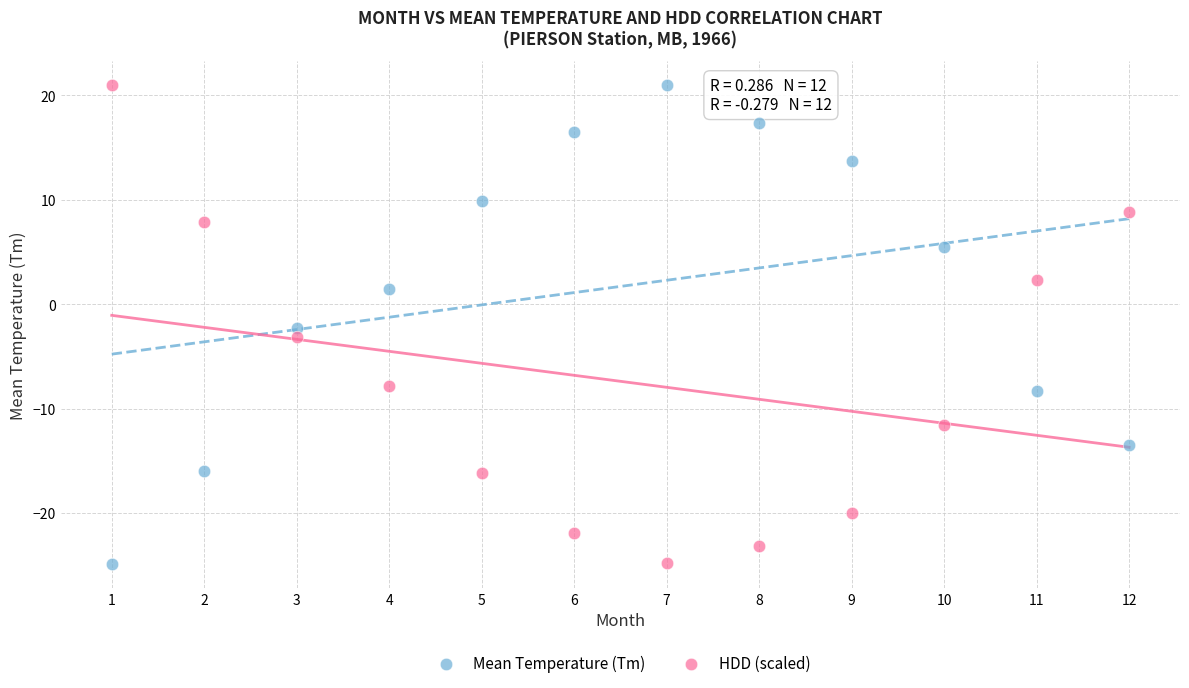

Across all data points, what is the range of X values (max minus min)?

11.0